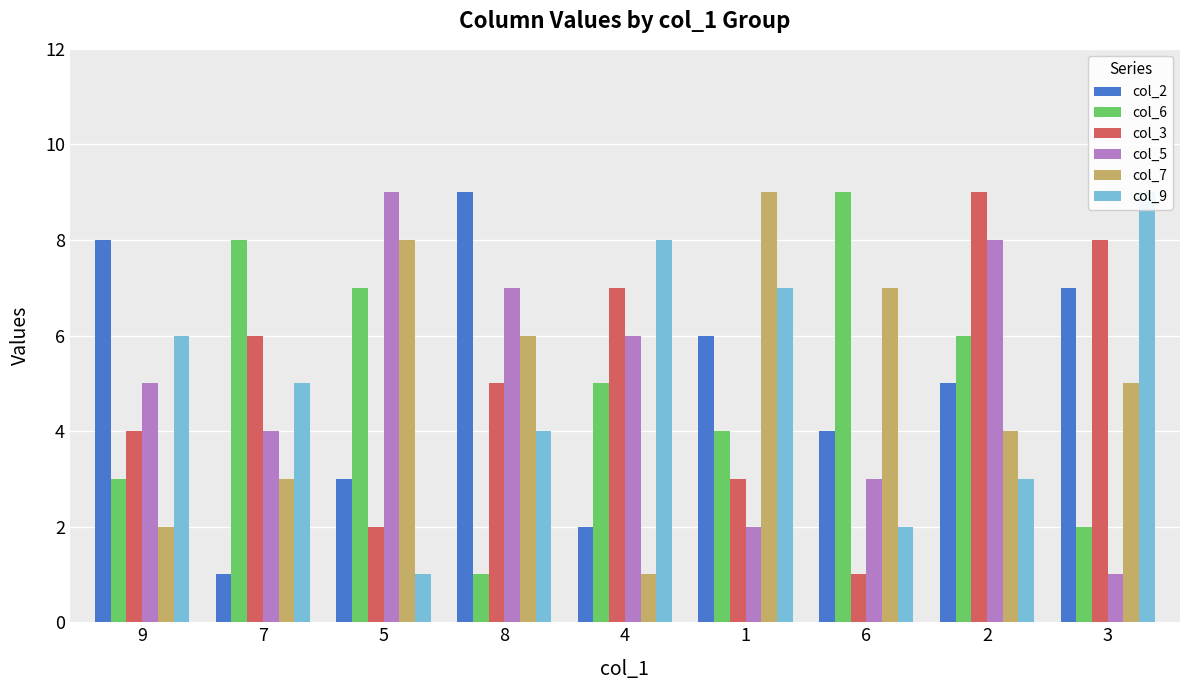

What are all the series names shown in the legend?

col_2, col_6, col_3, col_5, col_7, col_9